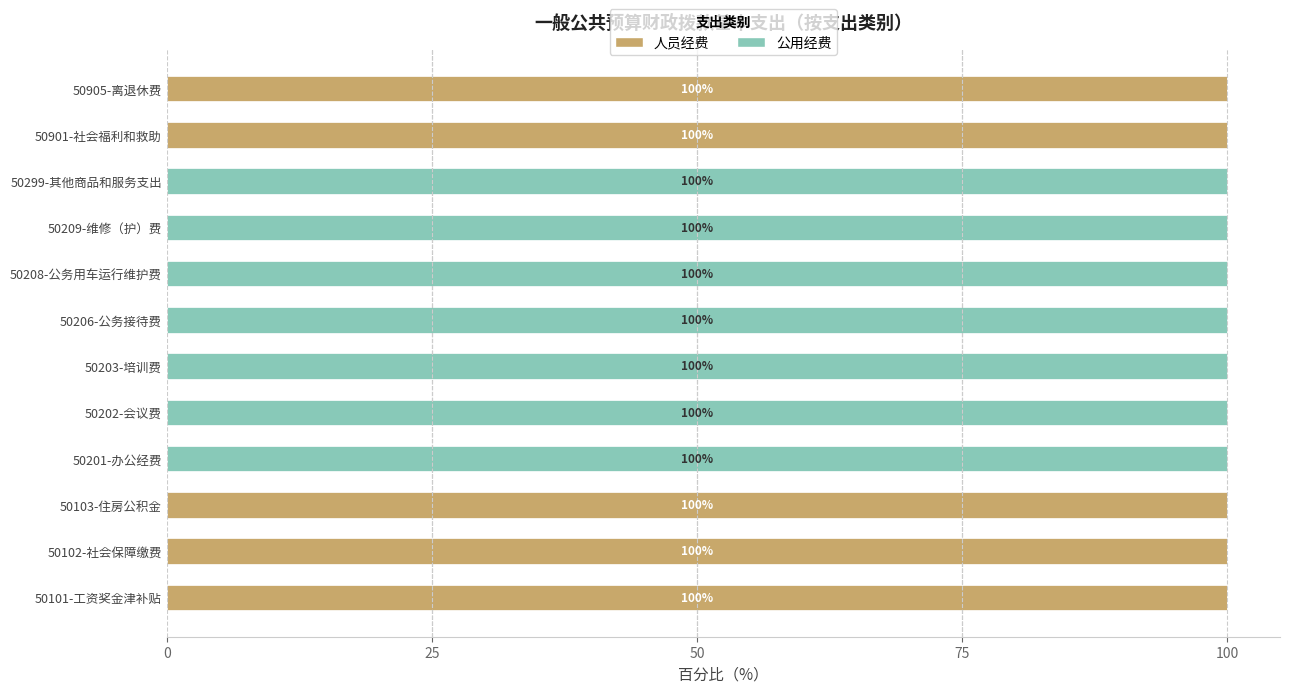

What is the sum of the 人员经费 values at 50209-维修（护）费 and 50102-社会保障缴费?

100